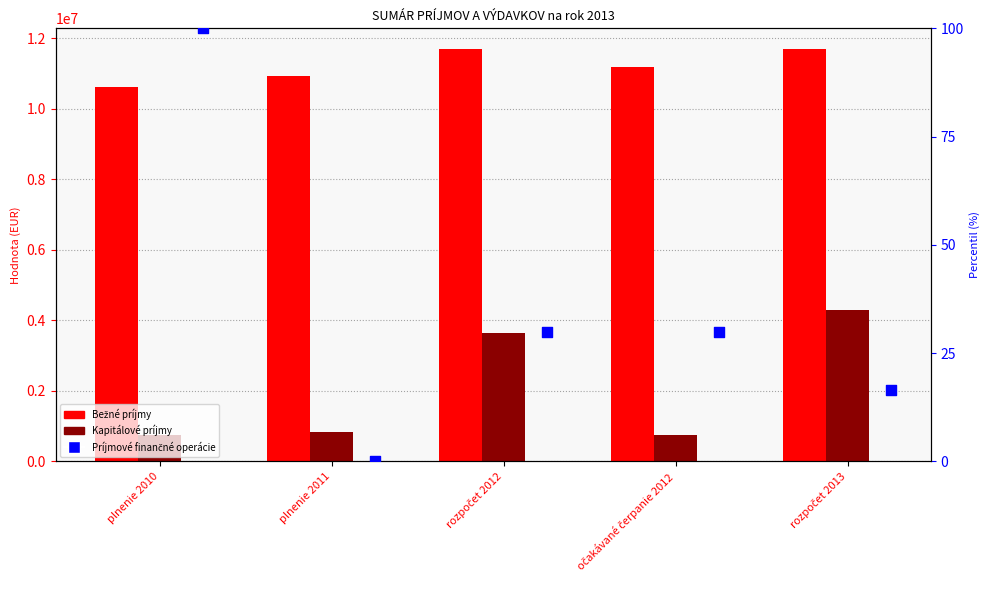

Which series reaches the maximum Y coordinate?

Bežné príjmy